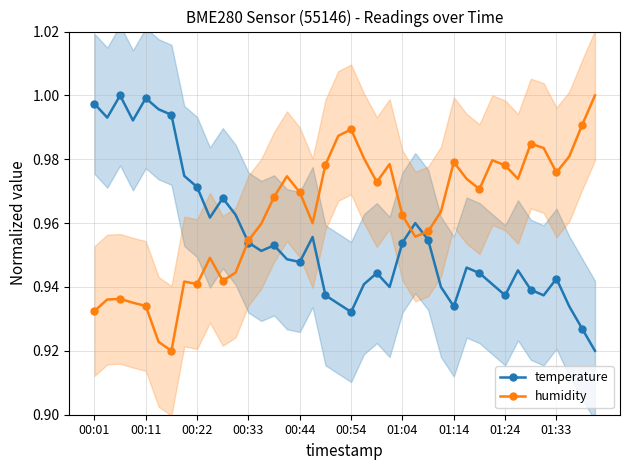

The temperature series shows 0.4 at 00:54. True or false?

False